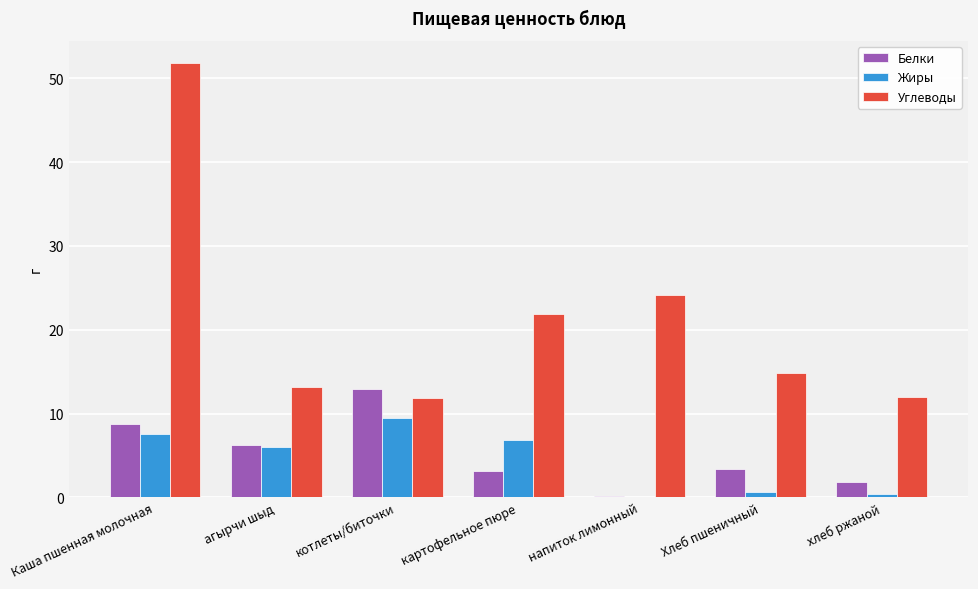

Which series has the largest total across all categories?

Углеводы